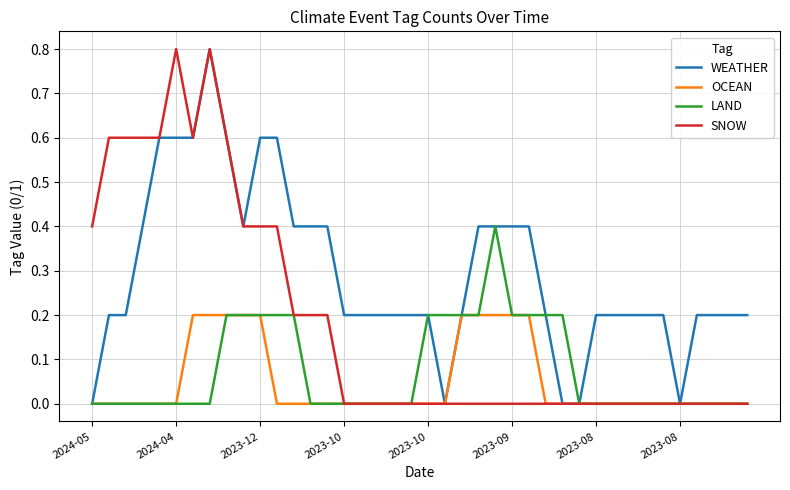

What is the difference between the maximum and minimum values in the WEATHER series?

0.8